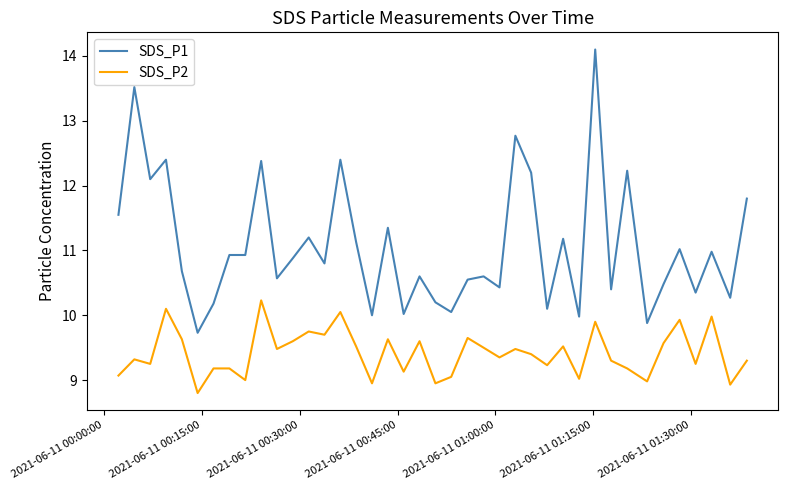

List the series in order of their peak value, highest first.

SDS_P1, SDS_P2